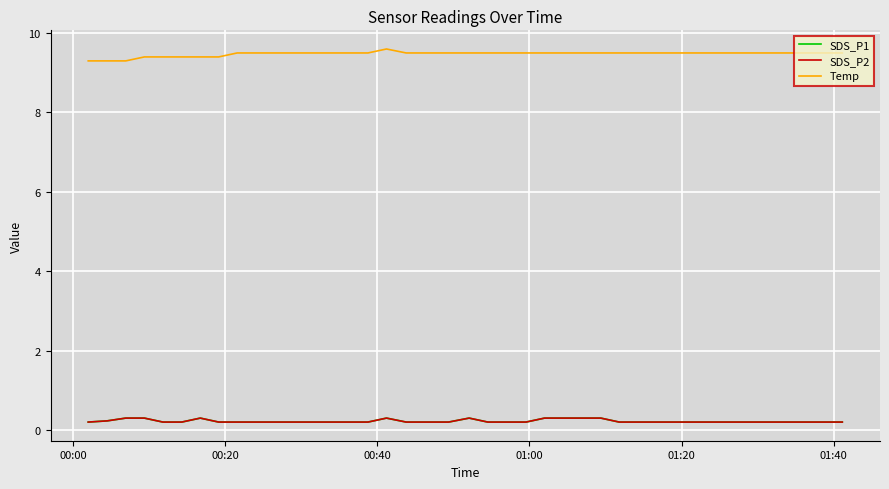

True or false: SDS_P1 and SDS_P2 intersect in this chart.

False